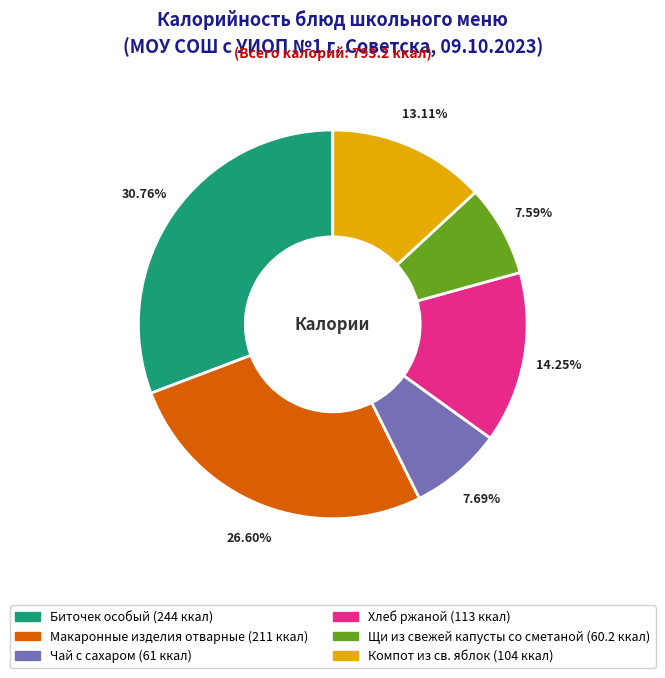

Which slice is the largest?

Биточек особый